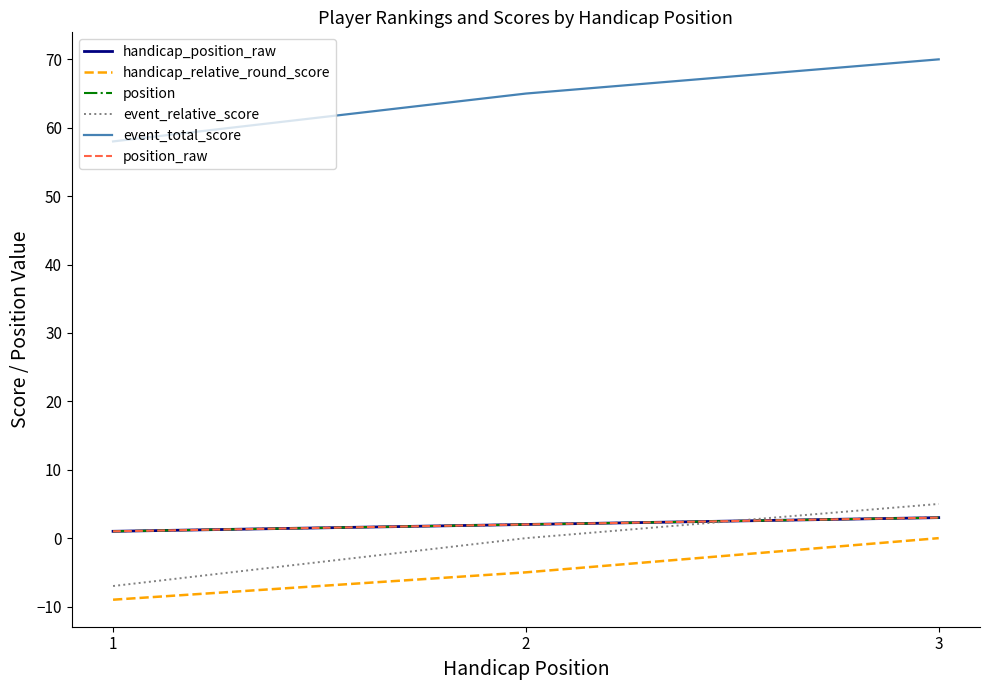

Is it true that event_relative_score equals 7 at 3?

False